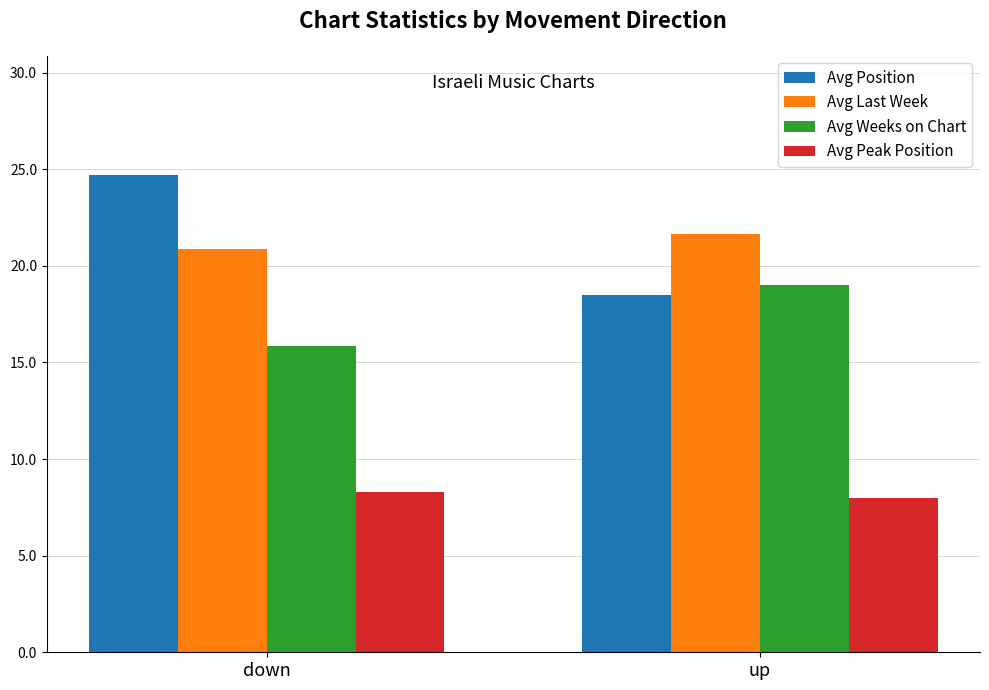

Count the Avg Weeks on Chart values in the range 15 to 19.

2